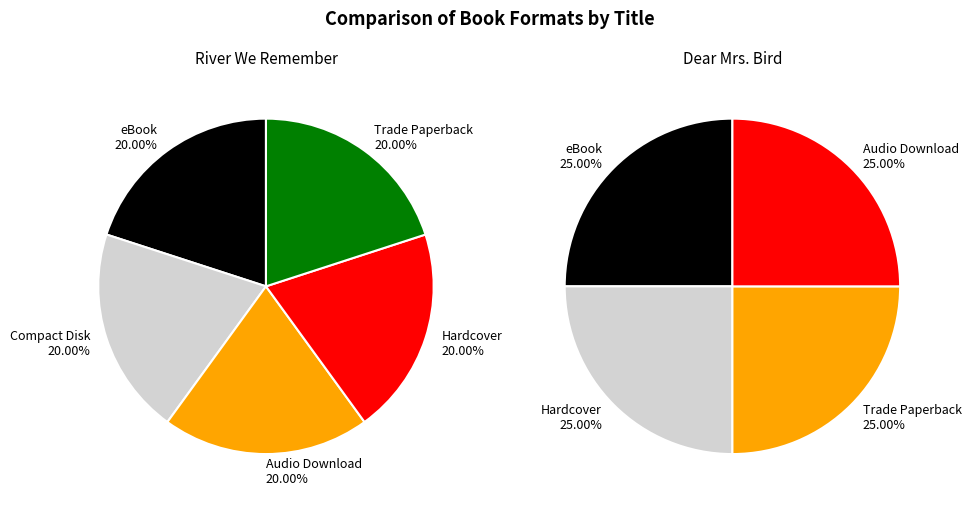

How many segments does this pie chart have?

5